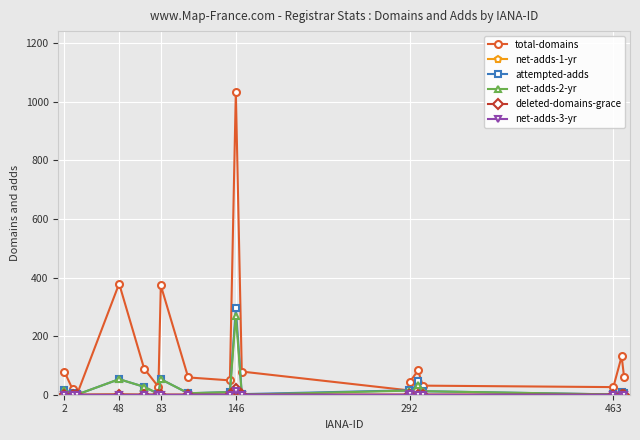

Which series has the largest total across all categories?

total-domains